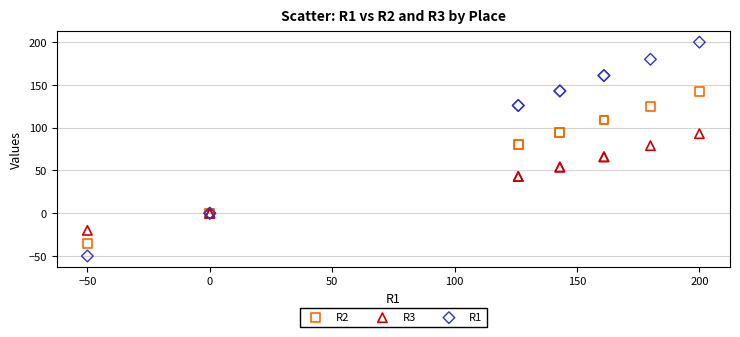

Which series has the widest spread of Y values?

R1